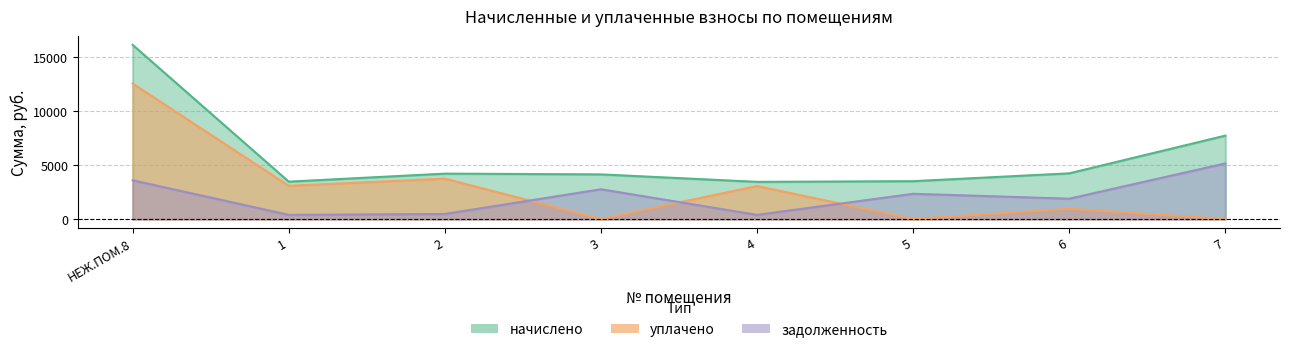

At how many categories does at least one series exceed 1059?

8